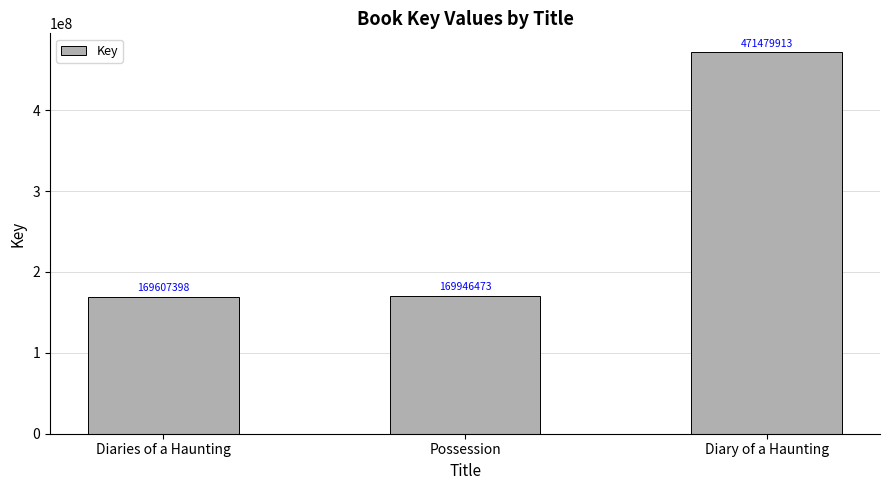

The value at Diaries of a Haunting is 71843033. True or false?

False